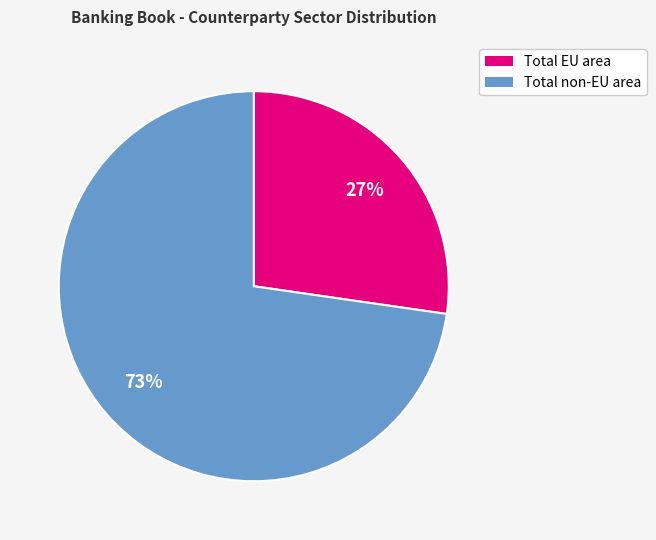

Is there a majority slice in this chart?

Yes